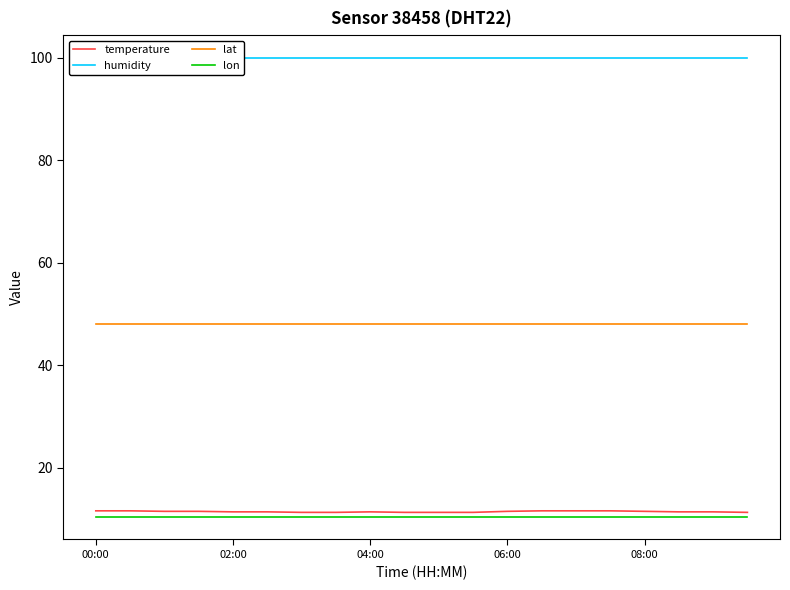

Is it true that temperature equals 11.4 at 04:00?

True